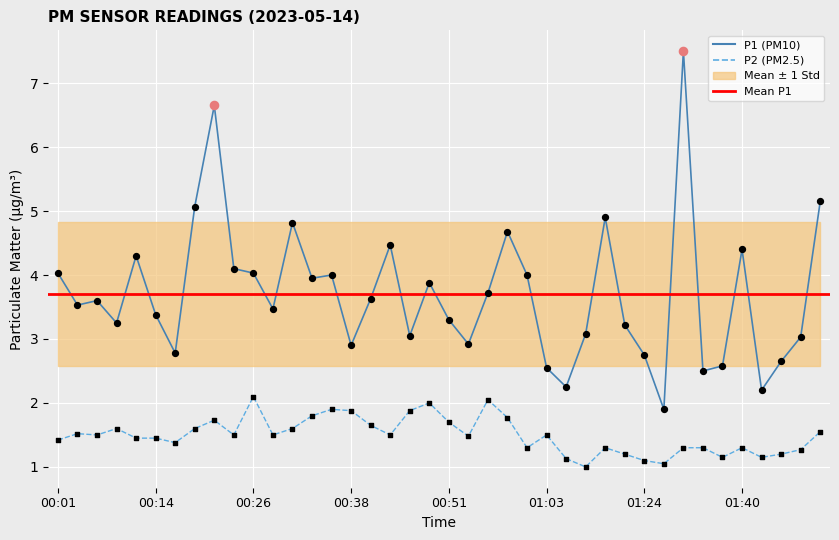

What is the smallest value displayed?

1.0